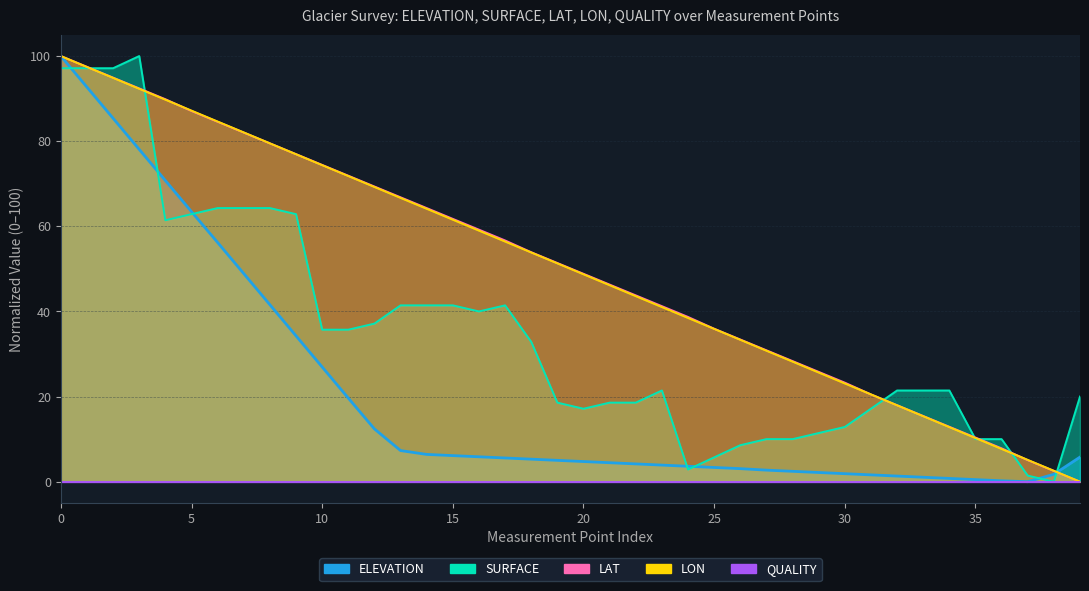

How many interior local valleys does the SURFACE series have?

5